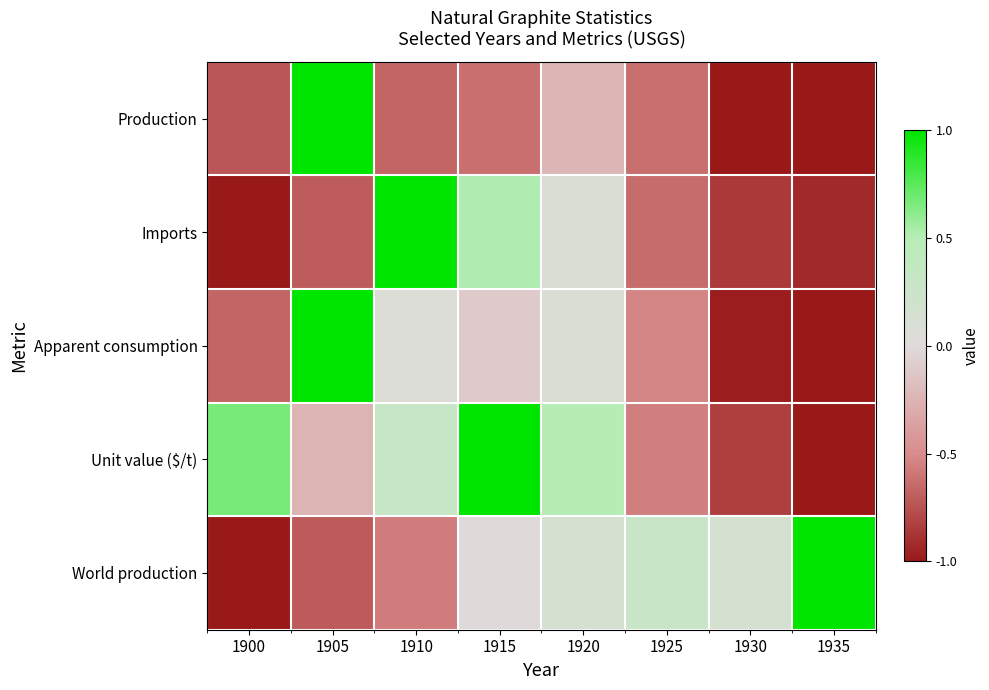

Which category has the lowest value across all series?

1930